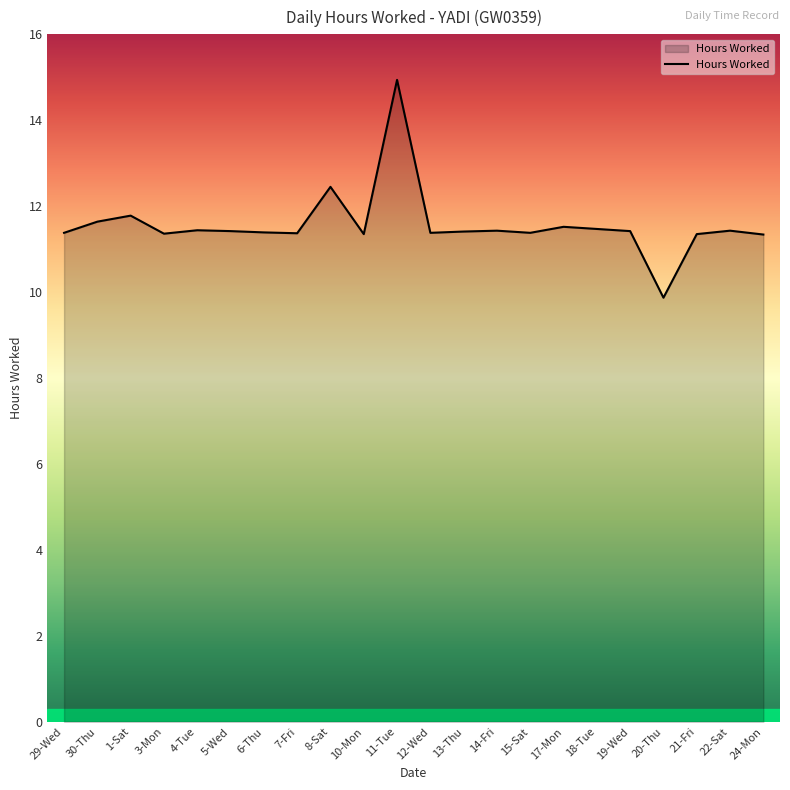

What is the average value?

11.6